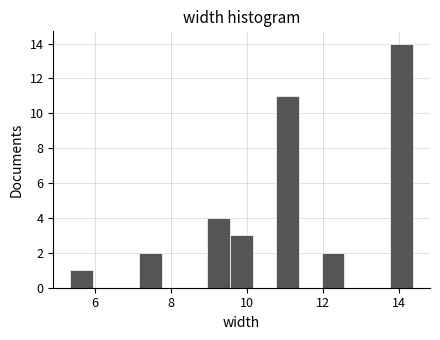

Around what value on the x-axis is the tallest bar? Give the approximate position of its centre, as read against the axis.

14.0